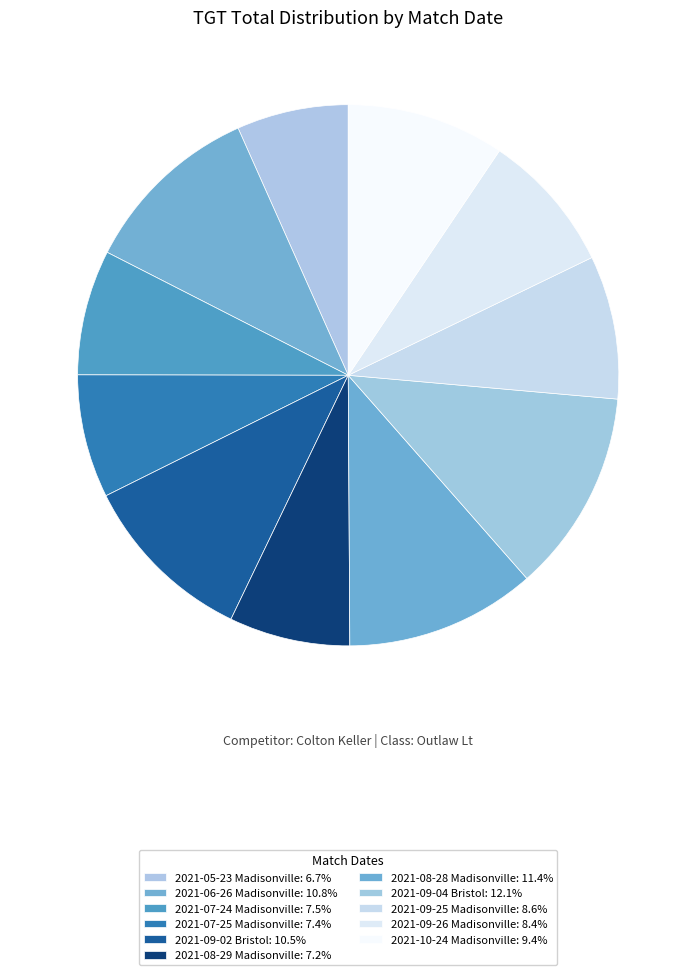

Does 2021-07-25 Madisonville account for over 50% of the chart?

No